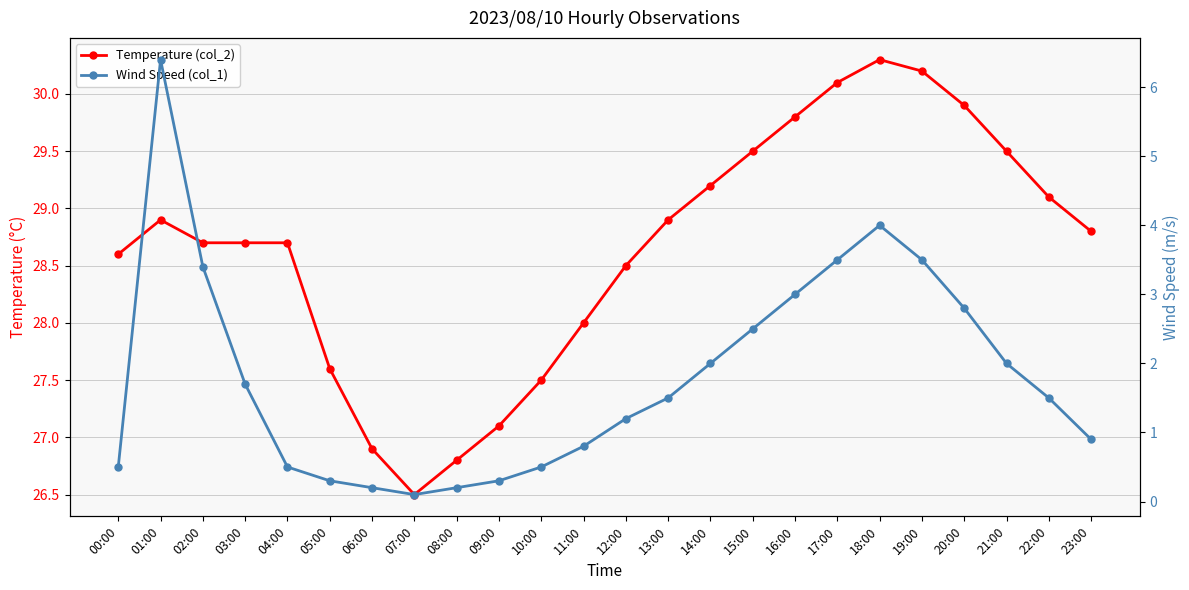

Which label corresponds to the largest value in the chart?

18:00